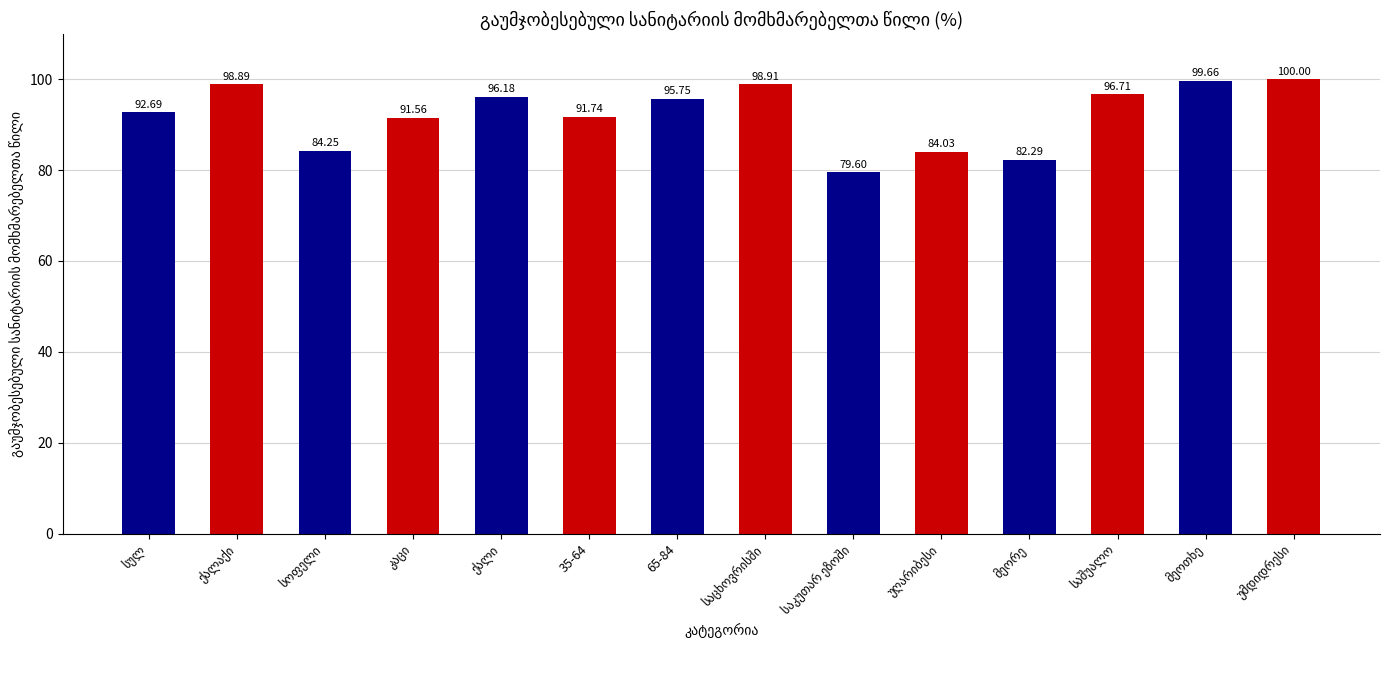

How many series are shown in this chart?

1